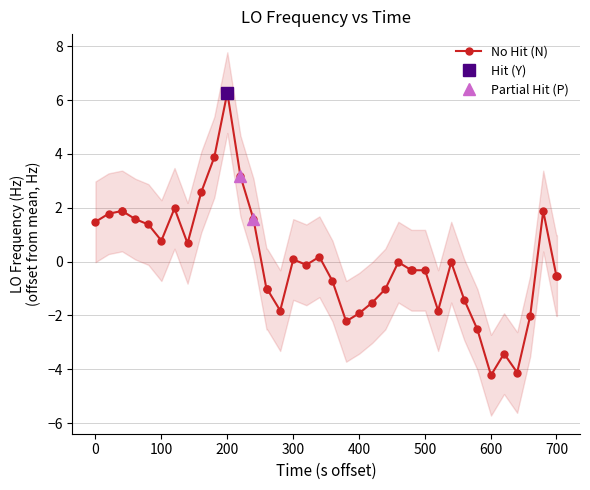

What is the maximum value for No Hit (N)?

6.3